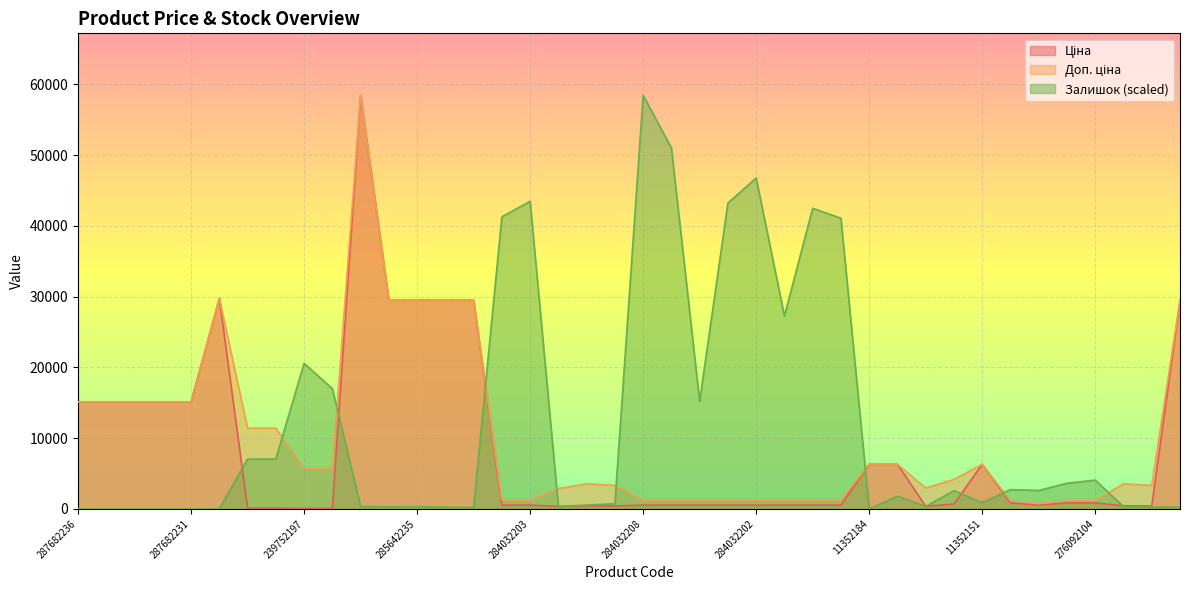

What are all the series names shown in the legend?

Ціна, Доп. ціна, Залишок